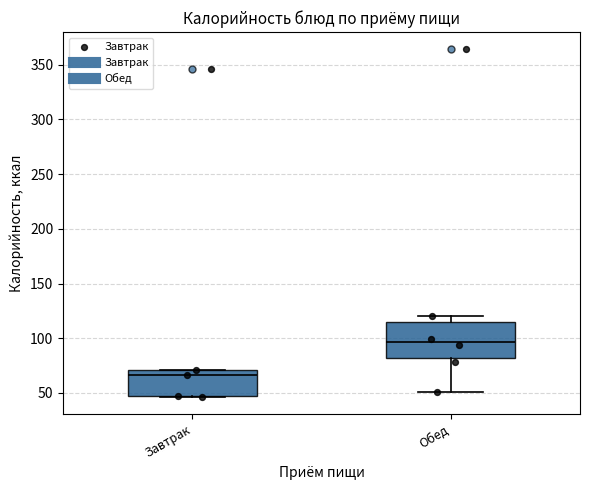

Reading left to right, transcribe this box plot: for each box, give where its median line is, the range the box spans, and where its two whiskers end, as read against the y-axis. The values are not printed on the chart, so give them approximately, as read against the axis.

Завтрак: median 65, box 45 to 70, whiskers 45 to 70
Обед: median 95, box 80 to 115, whiskers 50 to 120